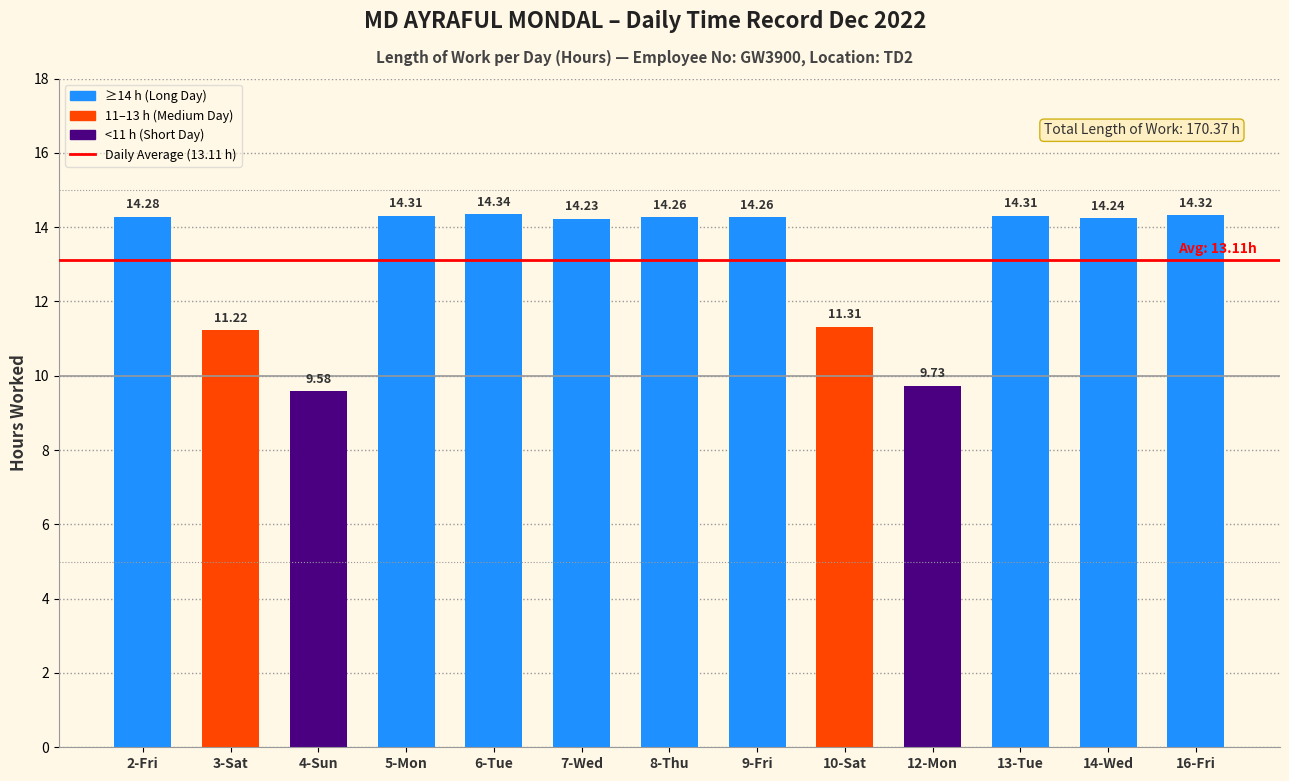

Where is the data nearest to the value 11?

3-Sat